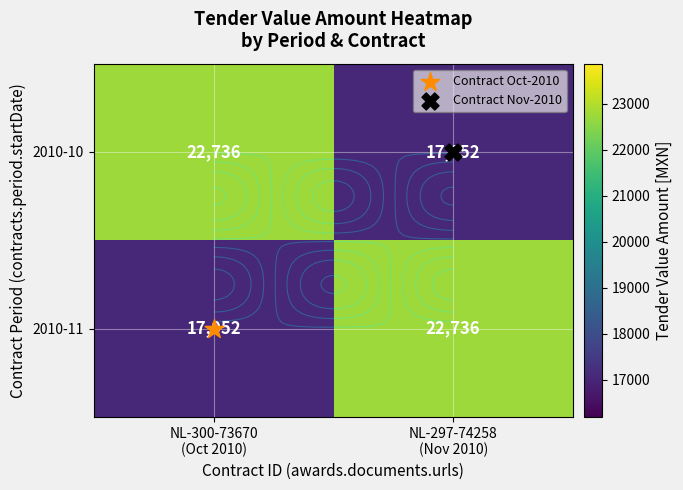

What is the maximum value for 2010-11?

22736